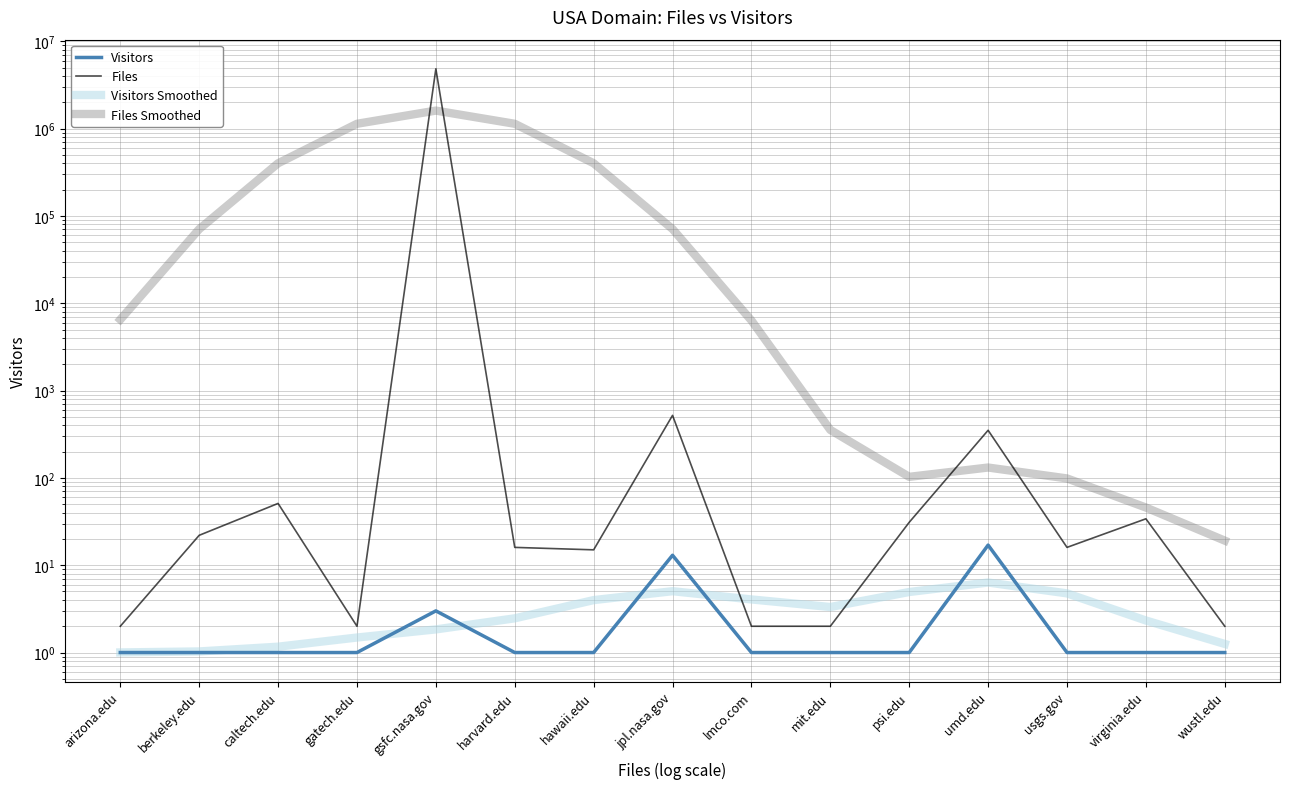

What is the label of the 14th point from the left?

virginia.edu